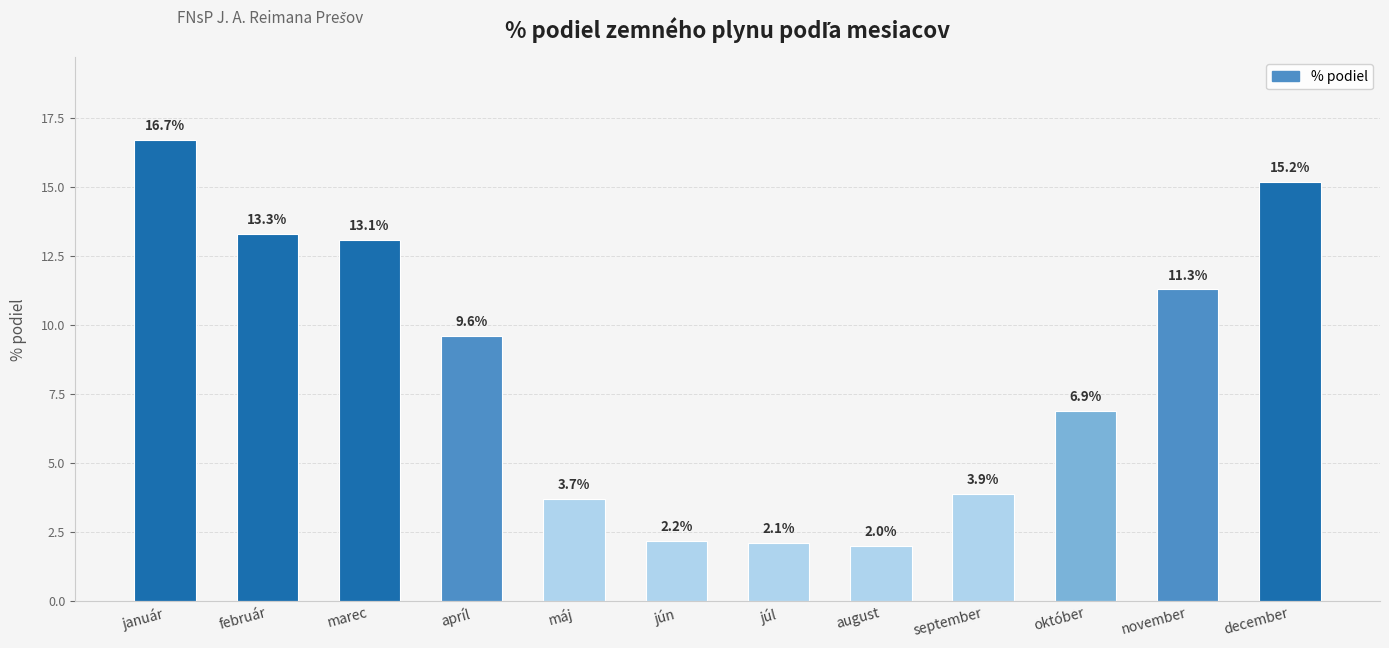

How many series are shown in this chart?

1